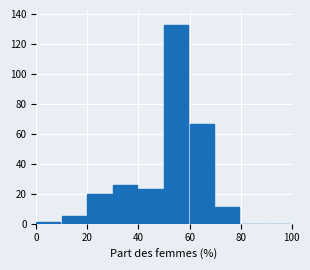

Reading left to right, transcribe this chart: for each bar, give the range it covers on the x-axis and its height. The values are not printed on the chart, so give them approximately, as read against the axis.

0 to 10: under 2
10 to 20: 6
20 to 30: 20
30 to 40: 26
40 to 50: 24
50 to 60: 134
60 to 70: 68
70 to 80: 12
80 to 90: 0
90 to 100: 0